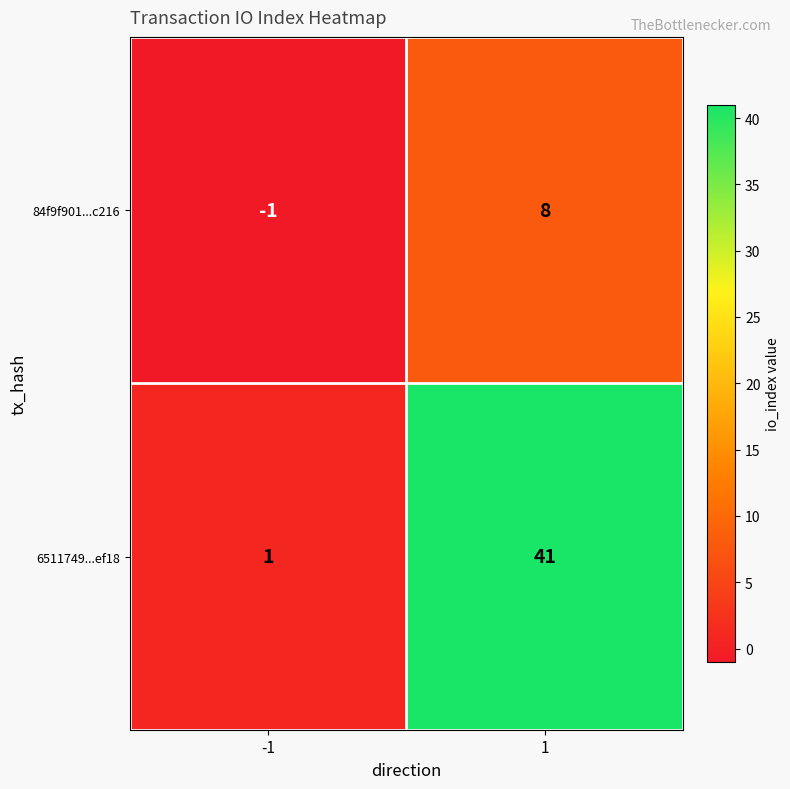

True or false: 84f9f901...c216 has a value of 12 at 1.

False